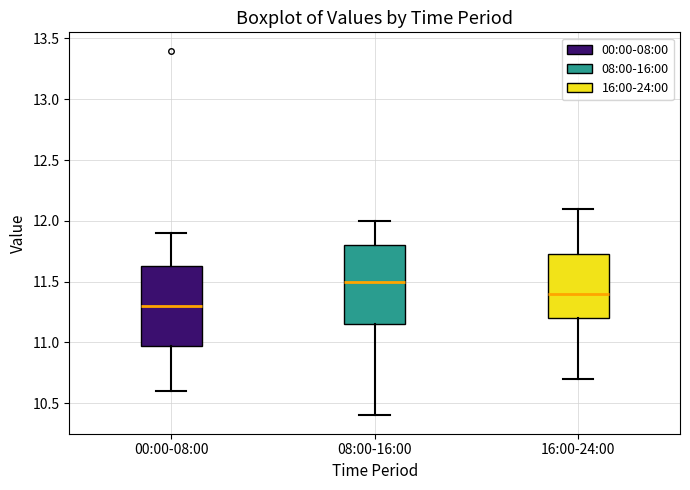

Reading left to right, read every box against the y-axis: the position of its median line, the range the box covers, and the ends of its whiskers. The values are not printed on the chart, so give them approximately, as read against the axis.

00:00-08:00: median 11.30, box 11.00 to 11.65, whiskers 10.60 to 11.90
08:00-16:00: median 11.50, box 11.15 to 11.80, whiskers 10.40 to 12.00
16:00-24:00: median 11.40, box 11.20 to 11.75, whiskers 10.70 to 12.10